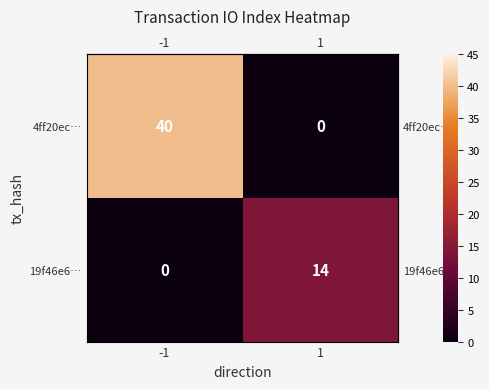

What is the spread (max minus min) of values at 1?

14